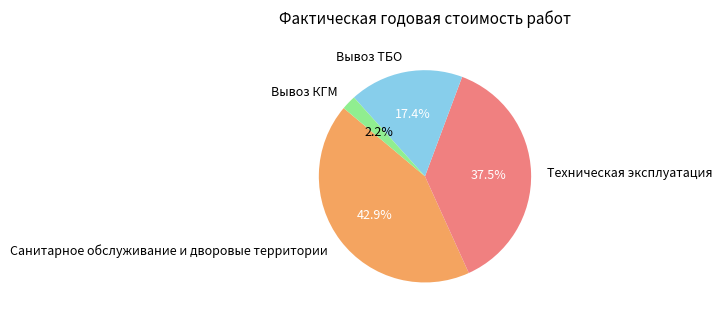

How many slices are in this pie chart?

4